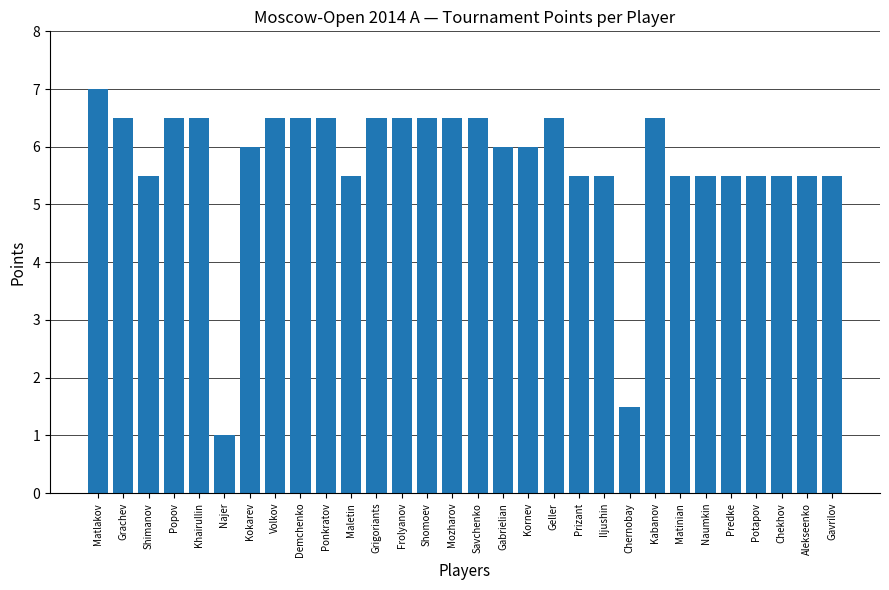

Reading right to left, what are all the values shown in this chart?

Gavrilov=5.5	Alekseenko=5.5	Chekhov=5.5	Potapov=5.5	Predke=5.5	Naumkin=5.5	Matinian=5.5	Kabanov=6.5	Chernobay=1.5	Iljushin=5.5	Prizant=5.5	Geller=6.5	Kornev=6.0	Gabrielian=6.0	Savchenko=6.5	Mozharov=6.5	Shomoev=6.5	Frolyanov=6.5	Grigoriants=6.5	Maletin=5.5	Ponkratov=6.5	Demchenko=6.5	Volkov=6.5	Kokarev=6.0	Najer=1.0	Khairullin=6.5	Popov=6.5	Shimanov=5.5	Grachev=6.5	Matlakov=7.0